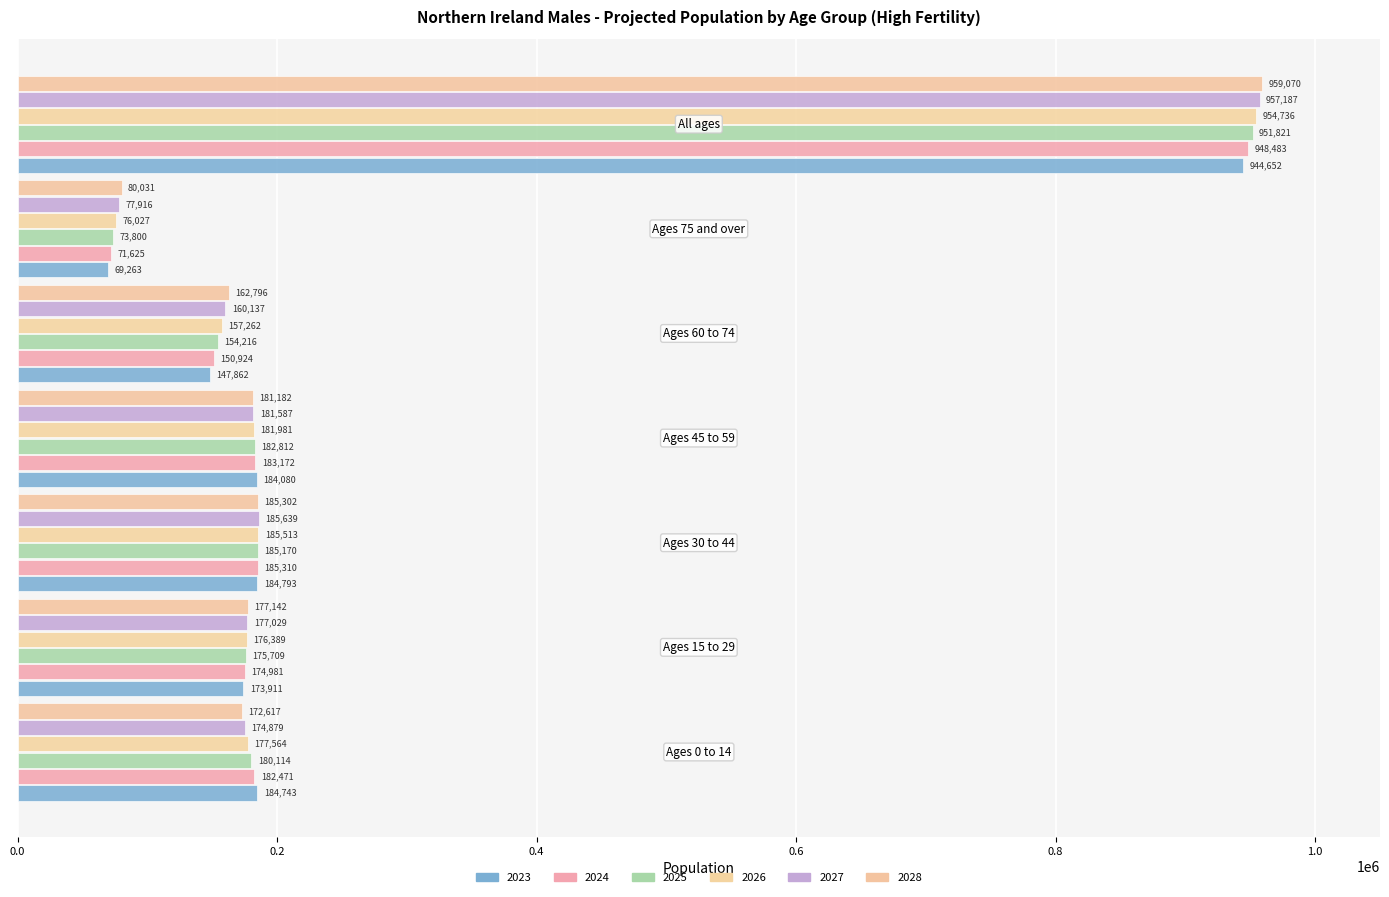

Does the chart contain stacked bars?

No